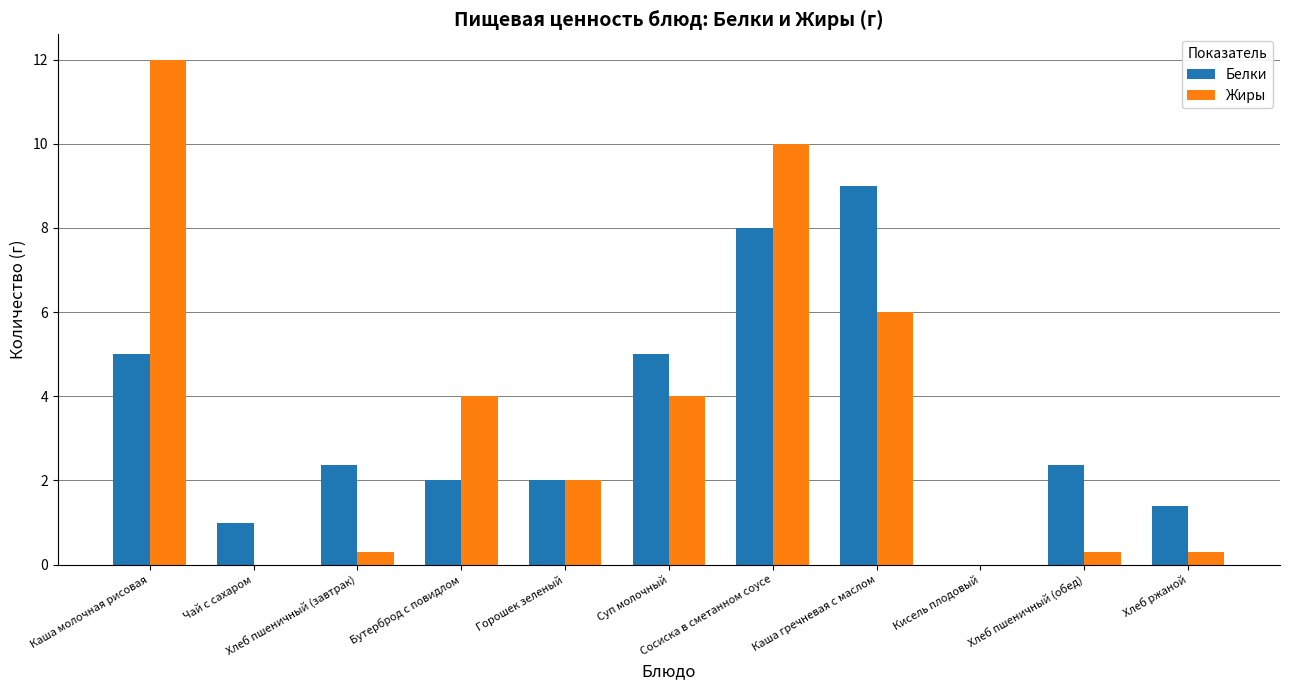

What is the sum of all Белки values?

38.1